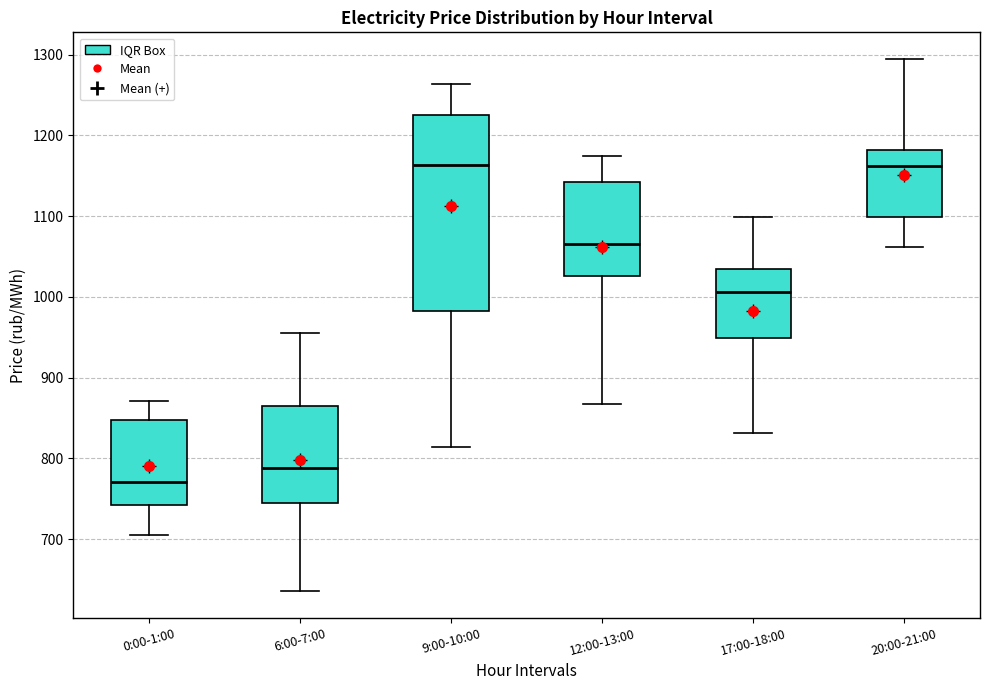

Reading left to right, transcribe this box plot: for each box, give where its median line is, the range the box spans, and where its two whiskers end, as read against the y-axis. The values are not printed on the chart, so give them approximately, as read against the axis.

0:00-1:00: median 770, box 740 to 850, whiskers 710 to 870
6:00-7:00: median 790, box 740 to 860, whiskers 640 to 950
9:00-10:00: median 1160, box 980 to 1220, whiskers 810 to 1260
12:00-13:00: median 1060, box 1030 to 1140, whiskers 870 to 1170
17:00-18:00: median 1010, box 950 to 1030, whiskers 830 to 1100
20:00-21:00: median 1160, box 1100 to 1180, whiskers 1060 to 1290